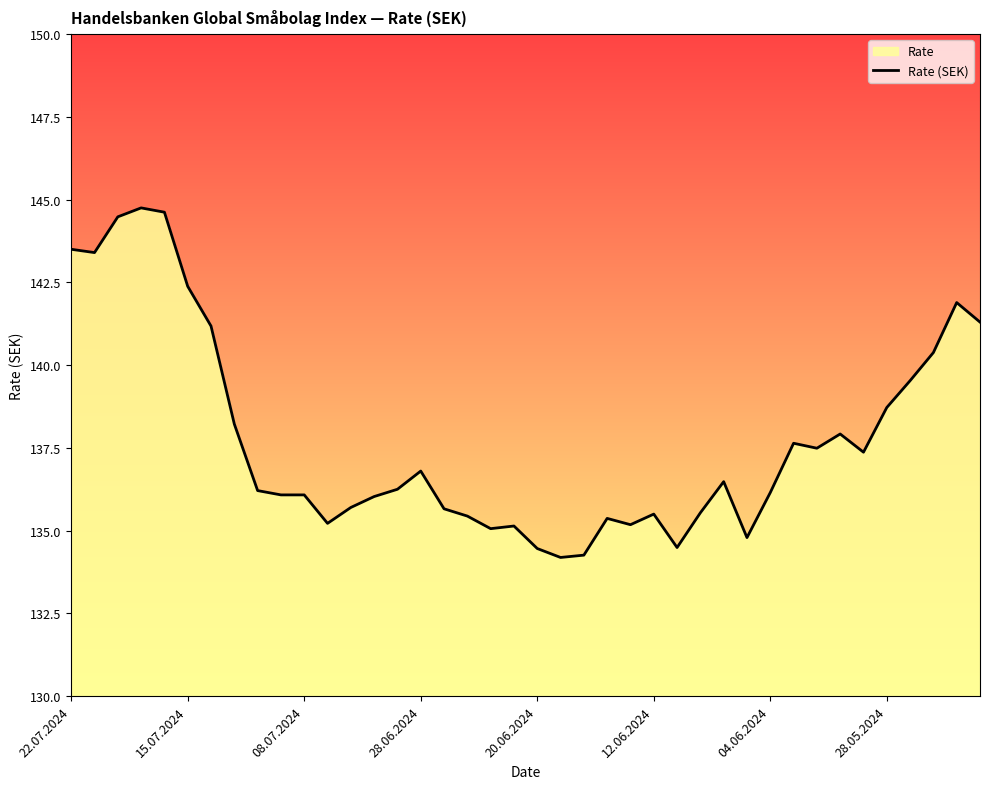

The value at 22.07.2024 is 30.0. True or false?

False